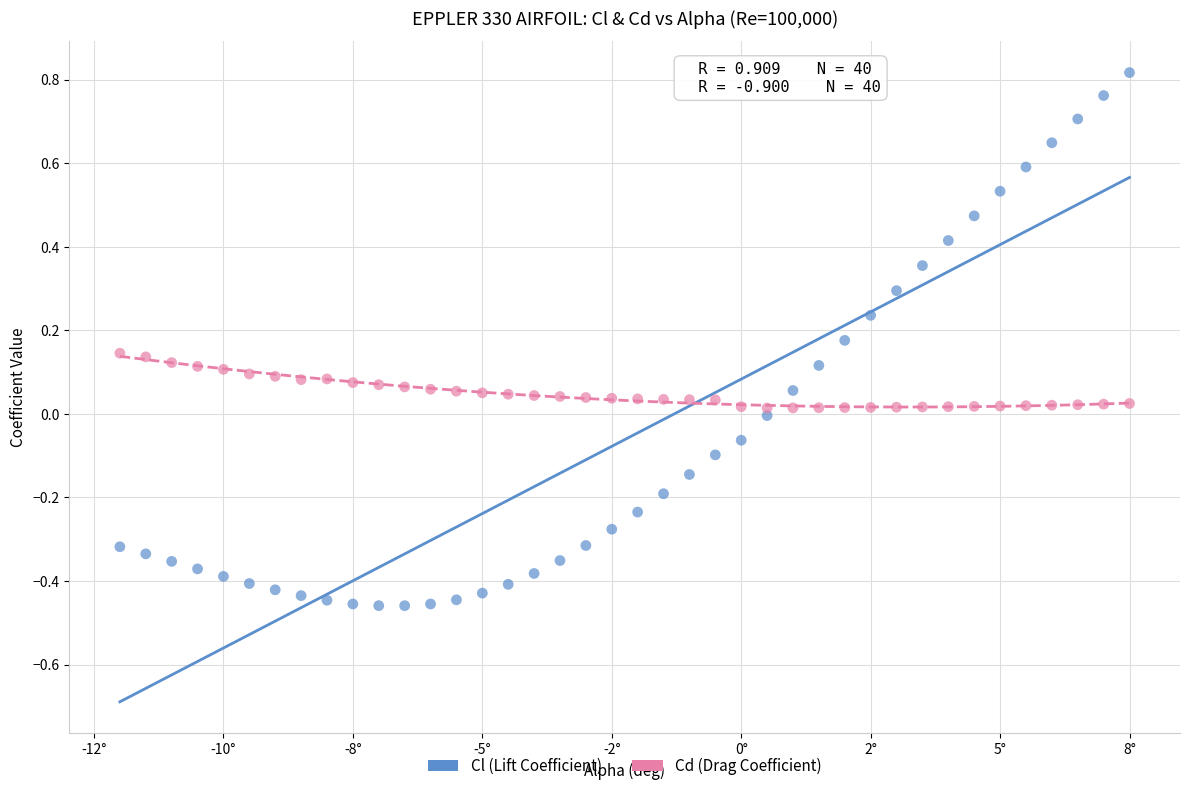

Which series contains the lowest Y value?

Cl (Lift Coefficient)